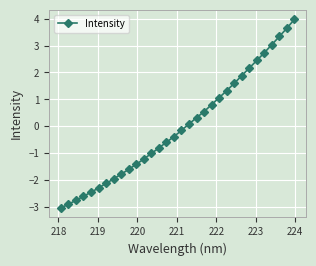

What is the value of the 8th point from the left?

-1.9